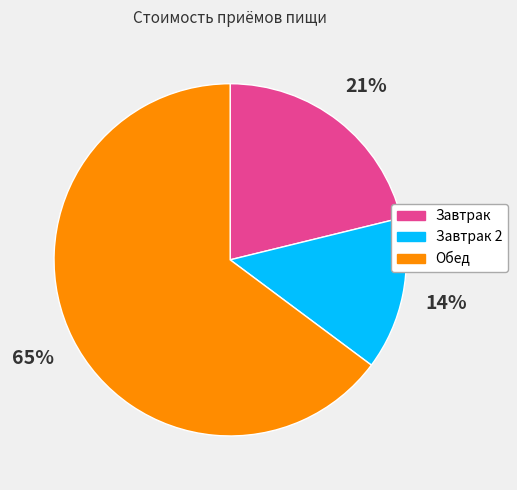

Is there a majority slice in this chart?

Yes